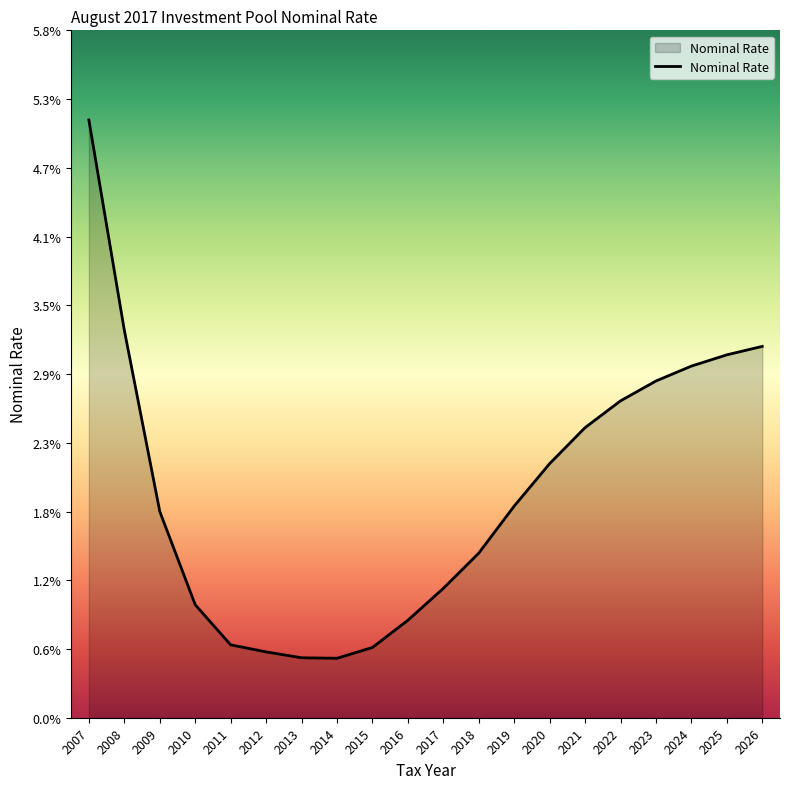

Does the chart have visible grid lines?

No